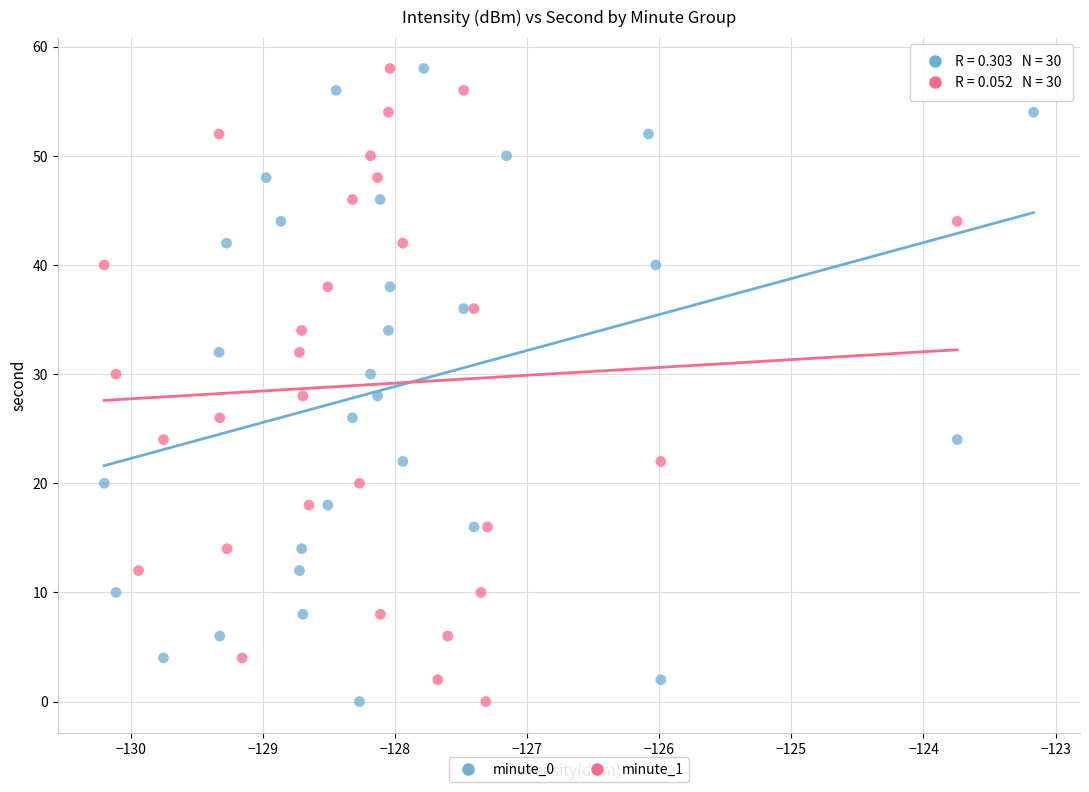

What are all the series names shown in the legend?

minute_0, minute_1